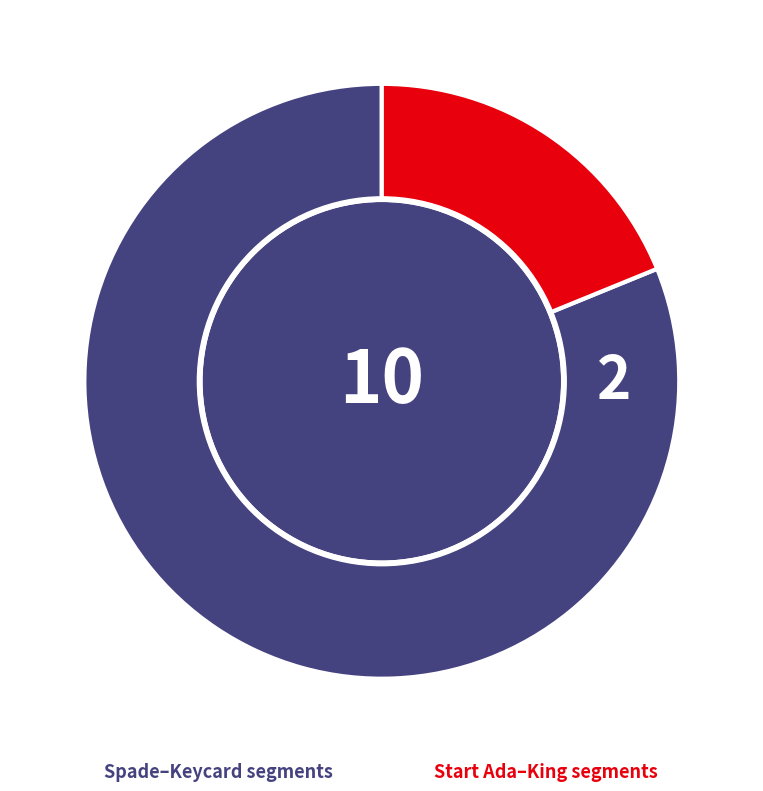

Is there a majority slice in this chart?

Yes